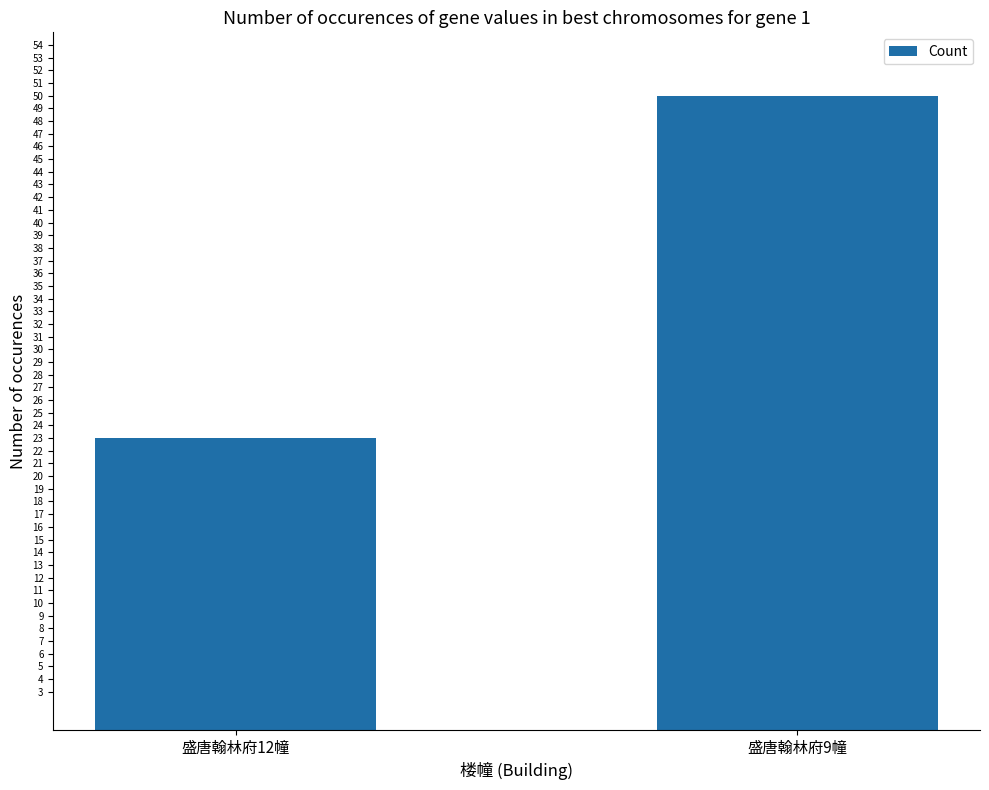

The chart shows a value of 23 at 盛唐翰林府12幢. True or false?

True